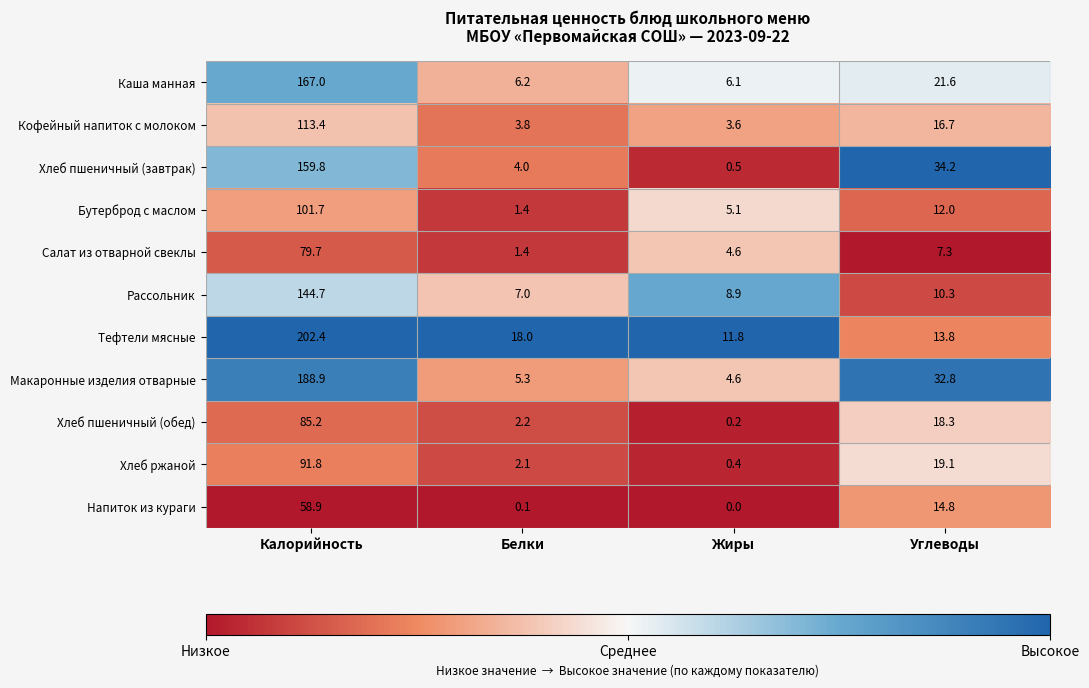

Between Белки and Жиры, which series saw the biggest shift?

Тефтели мясные